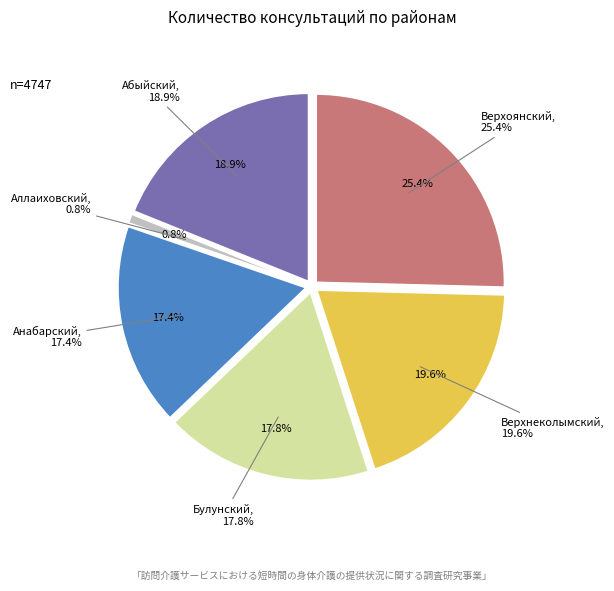

What percentage is NOT represented by Абыйский?

81.1%